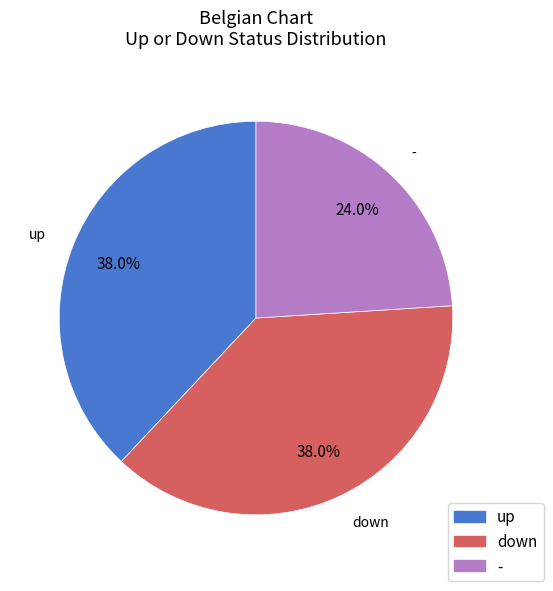

Is it true that down is 26% of the pie?

False